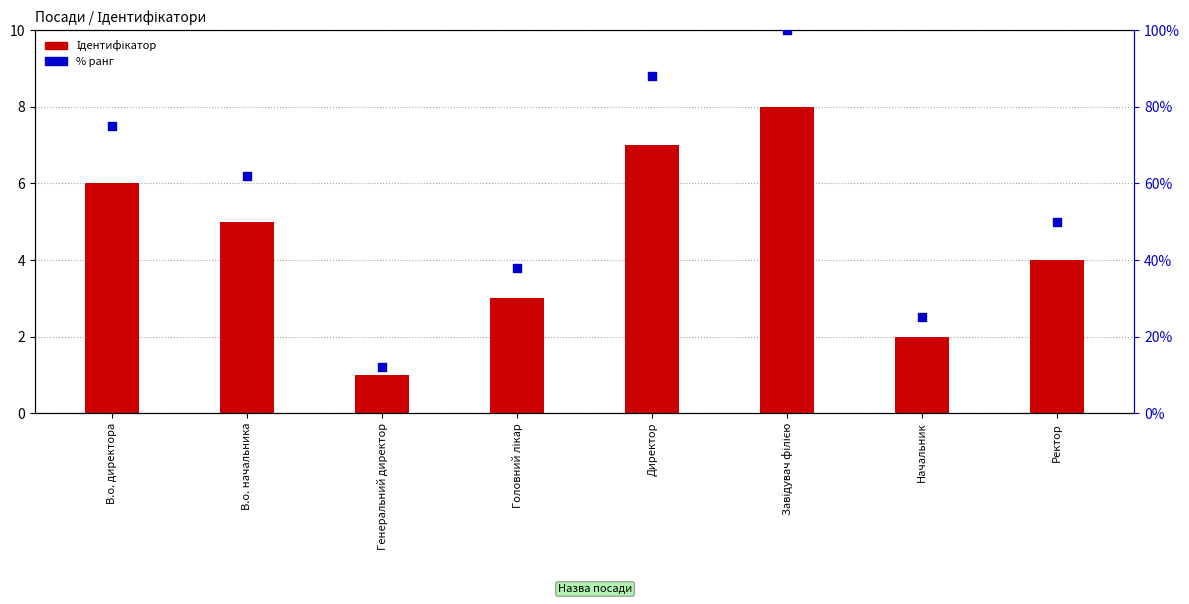

What are all the series names shown in the legend?

Ідентифікатор, % ранг